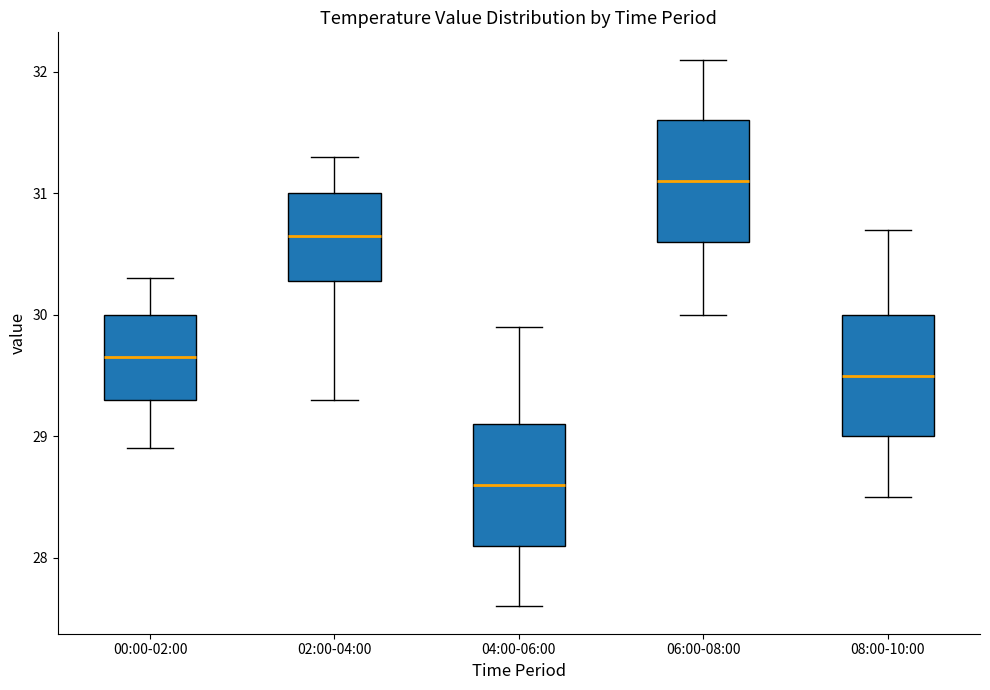

Reading left to right, read every box against the y-axis: the position of its median line, the range the box covers, and the ends of its whiskers. The values are not printed on the chart, so give them approximately, as read against the axis.

00:00-02:00: median 29.7, box 29.3 to 30.0, whiskers 28.9 to 30.3
02:00-04:00: median 30.7, box 30.3 to 31.0, whiskers 29.3 to 31.3
04:00-06:00: median 28.6, box 28.1 to 29.1, whiskers 27.6 to 29.9
06:00-08:00: median 31.1, box 30.6 to 31.6, whiskers 30.0 to 32.1
08:00-10:00: median 29.5, box 29.0 to 30.0, whiskers 28.5 to 30.7